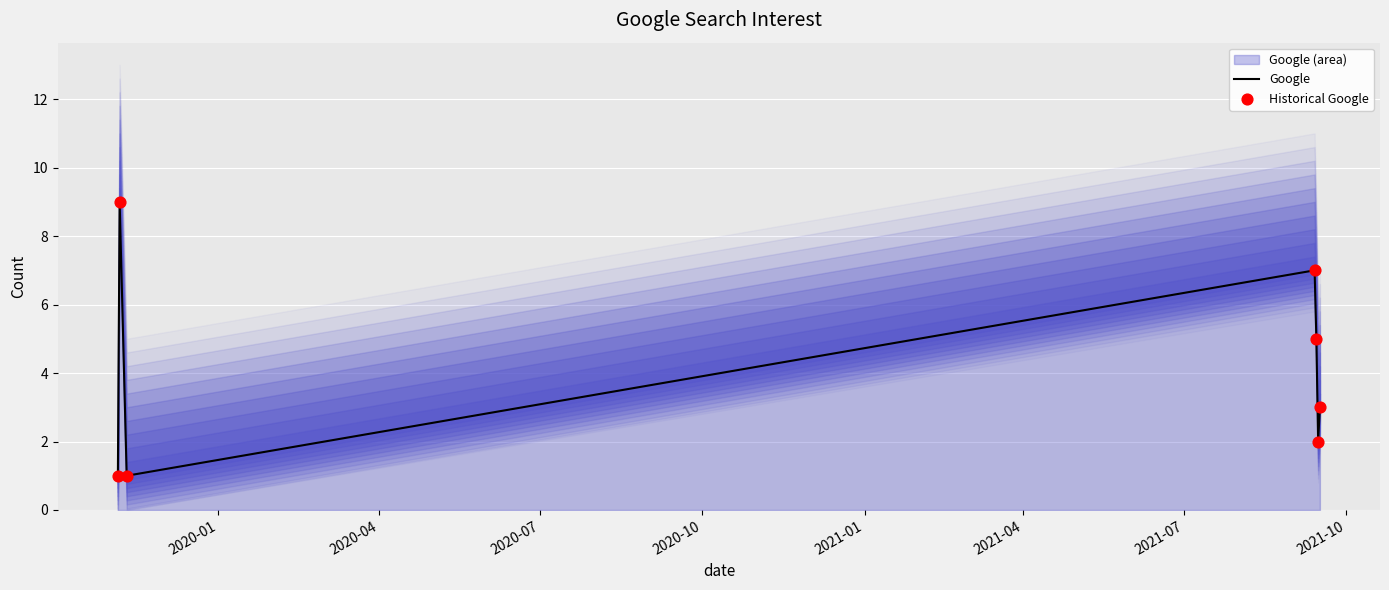

Which series has the largest Y range (max minus min)?

Google